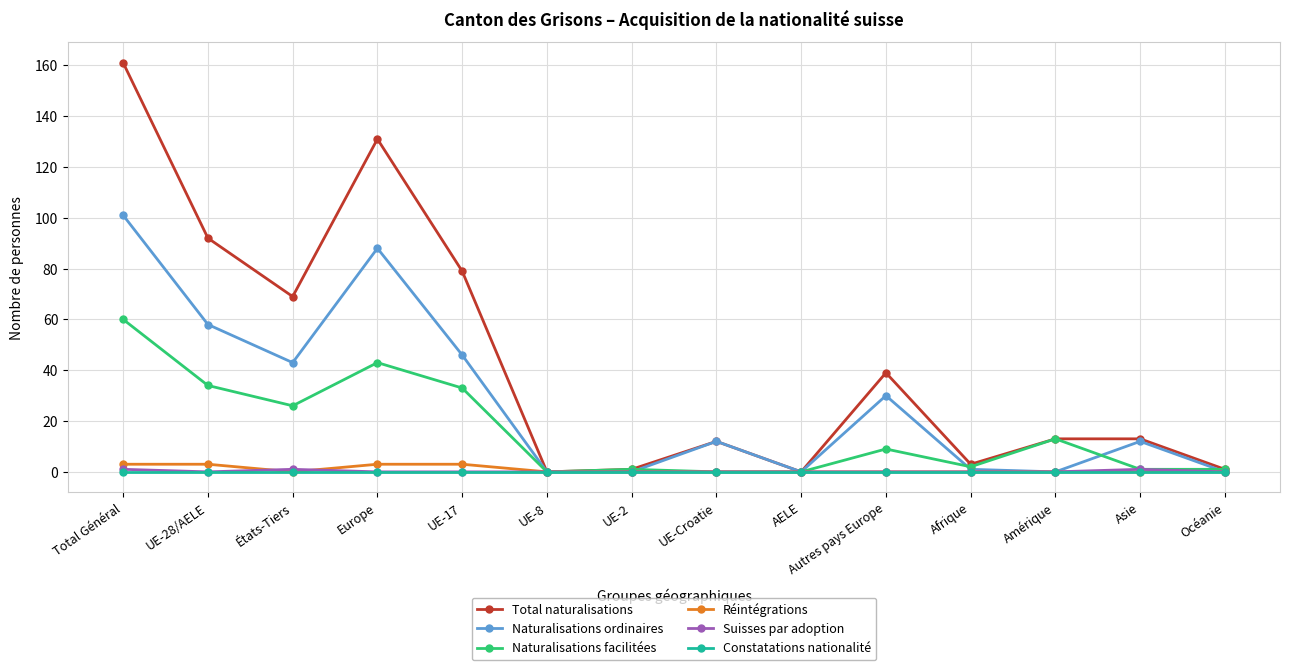

True or false: Naturalisations facilitées has more than 0 points higher than both neighbors.

True